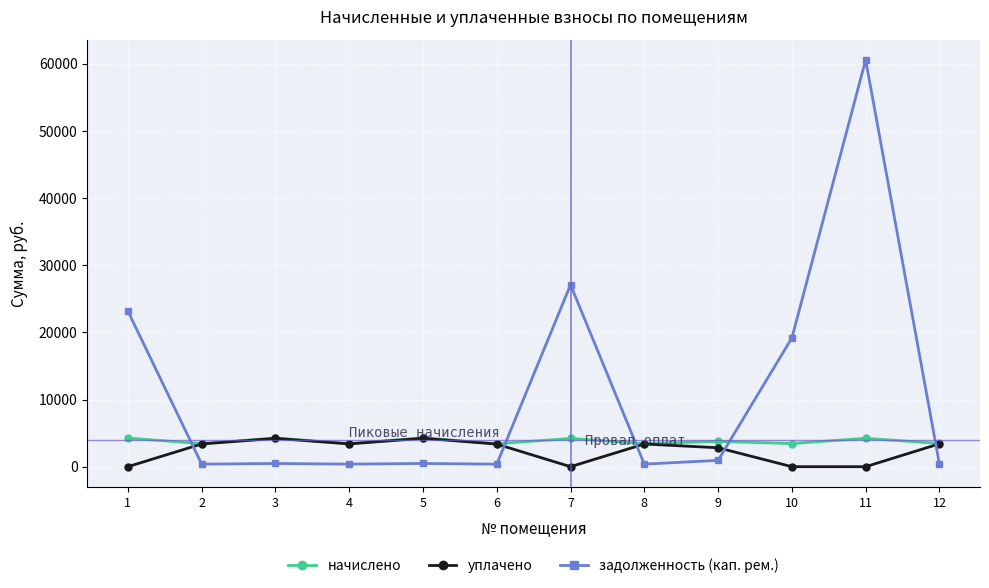

True or false: задолженность (кап. рем.) has a value of 10485.8 at 10.

False